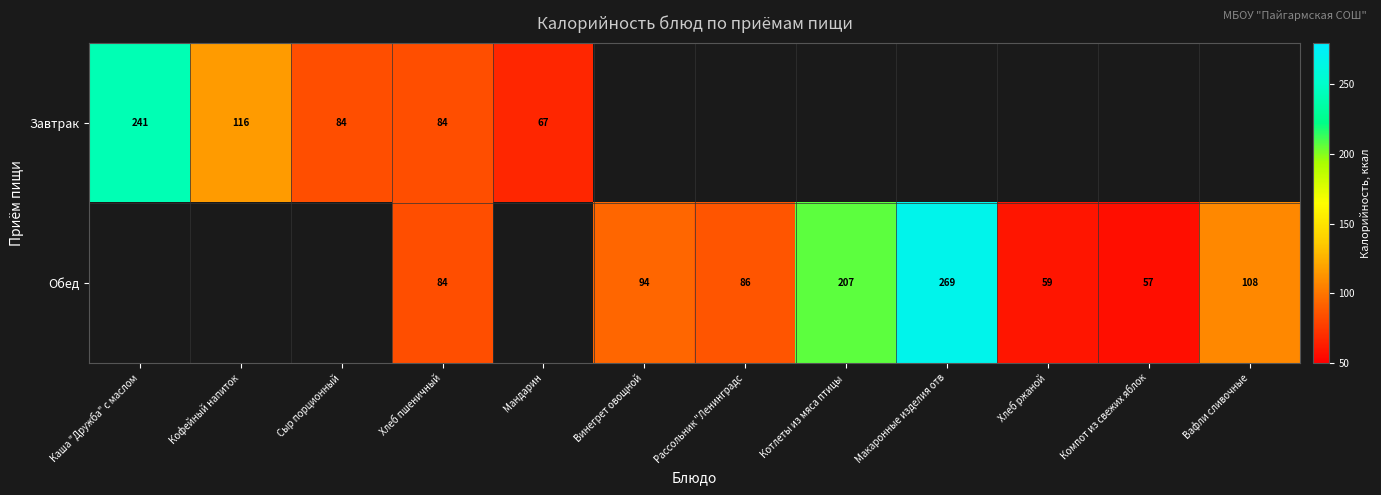

Is it true that Обед equals 207 at Котлеты из мяса птицы ?

True